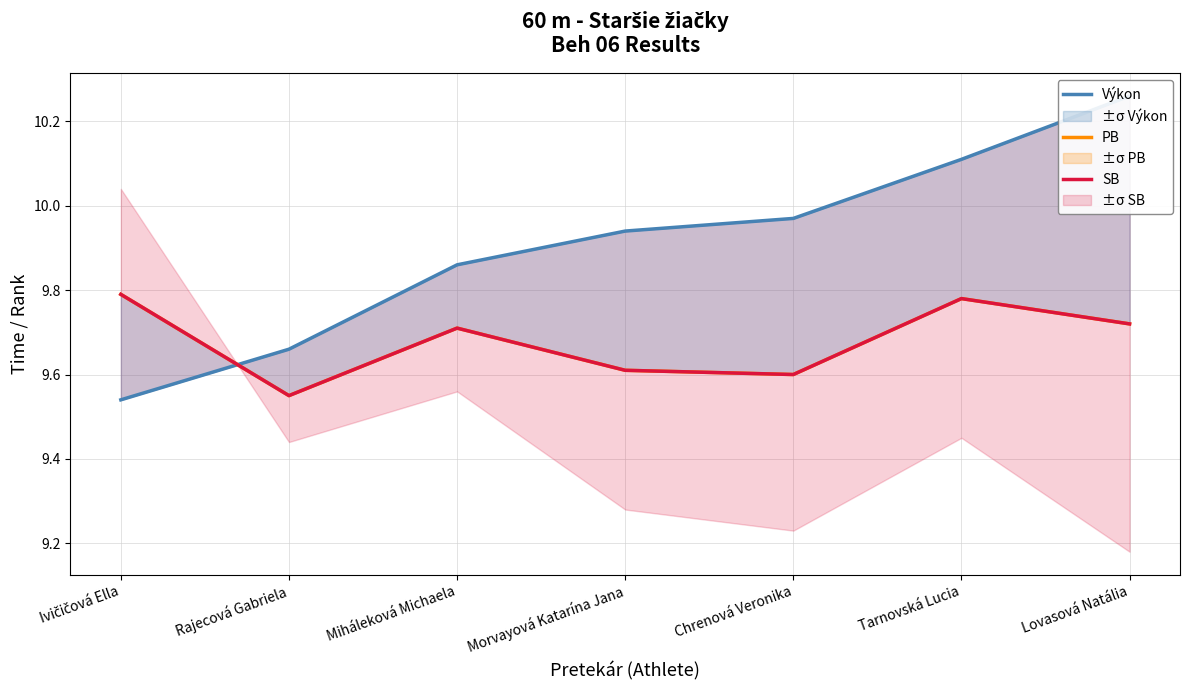

How many series are shown in this chart?

3